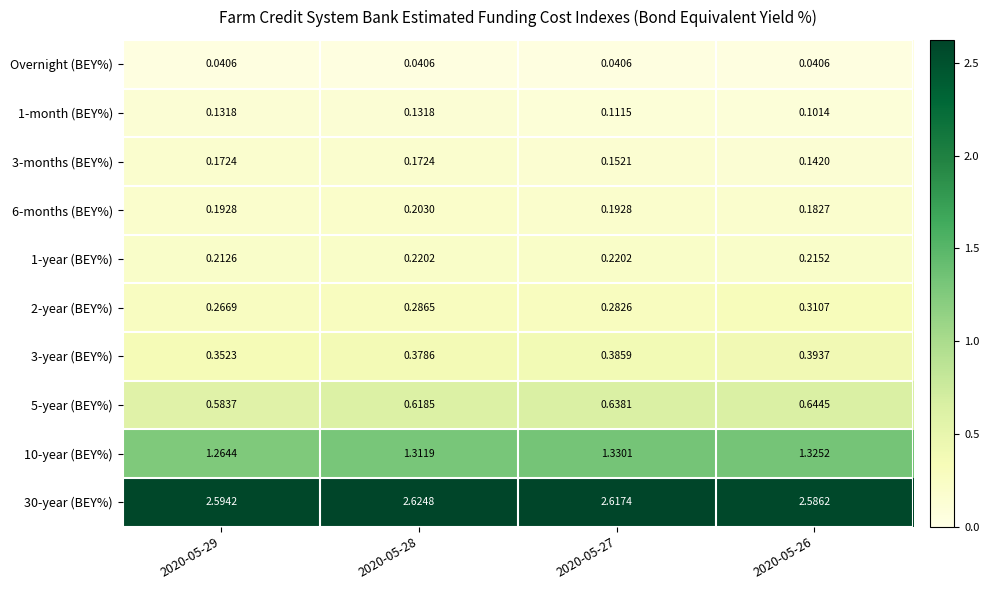

Is the value of 1-year (BEY%) at 2020-05-26 greater than the value of 3-months (BEY%) at 2020-05-26?

Yes